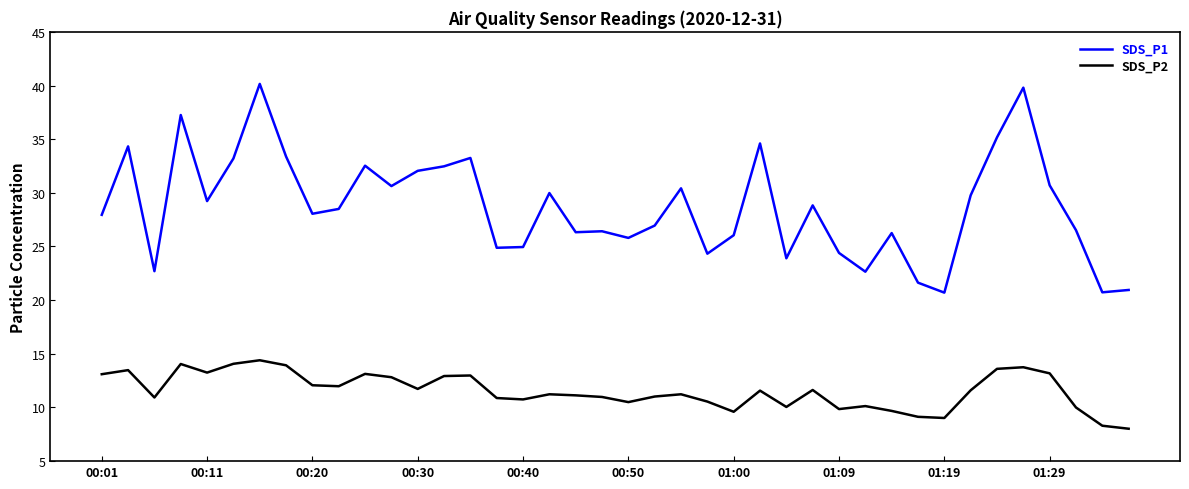

What is the minimum value shown in the chart?

8.0